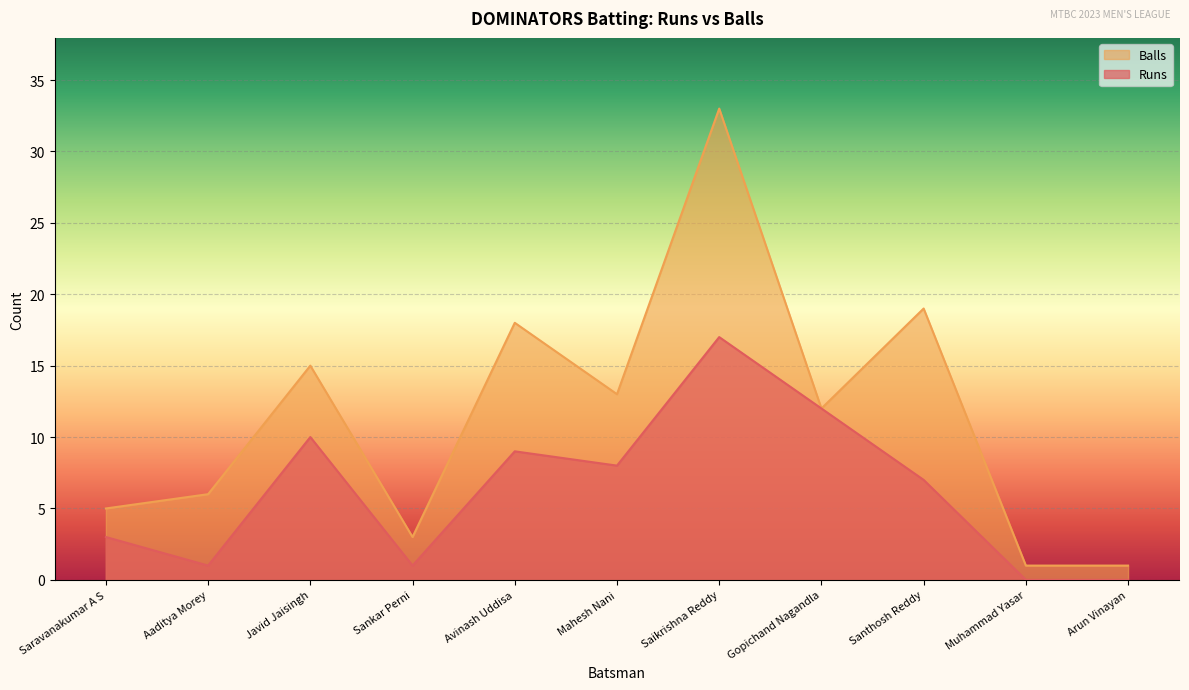

The Runs series shows 14 at Mahesh Nani. True or false?

False